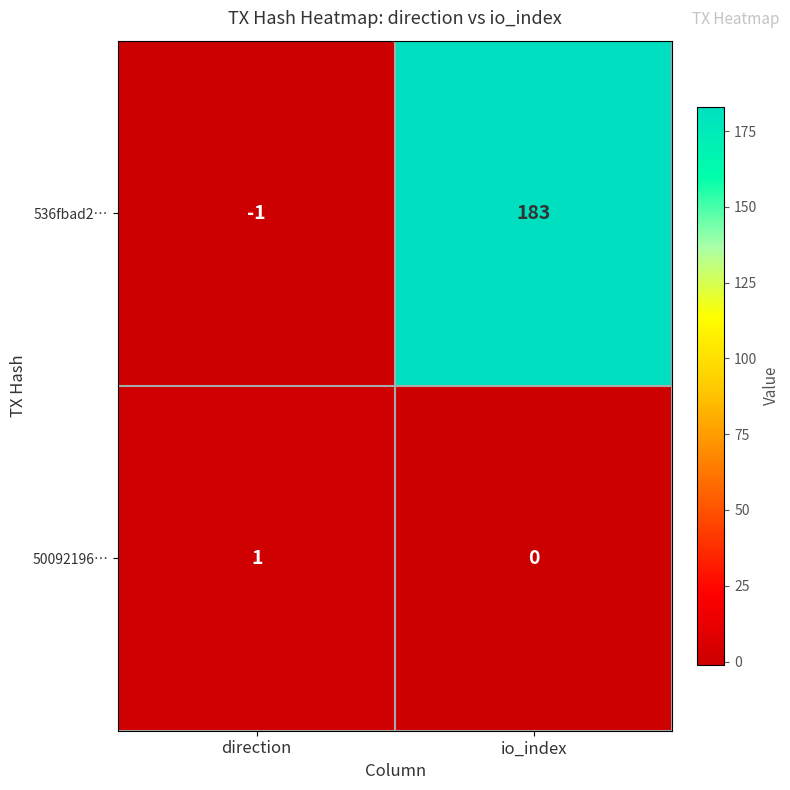

Where is 50092196… nearest to the value 0?

io_index